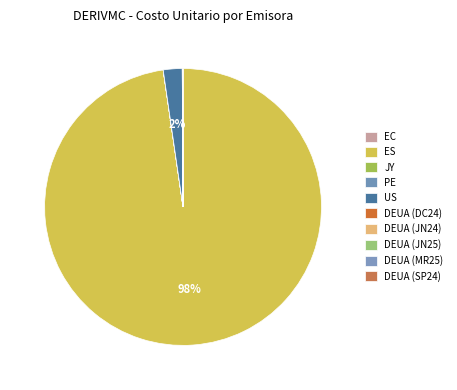

True or false: DEUA (JN24) accounts for 1% of the total.

False